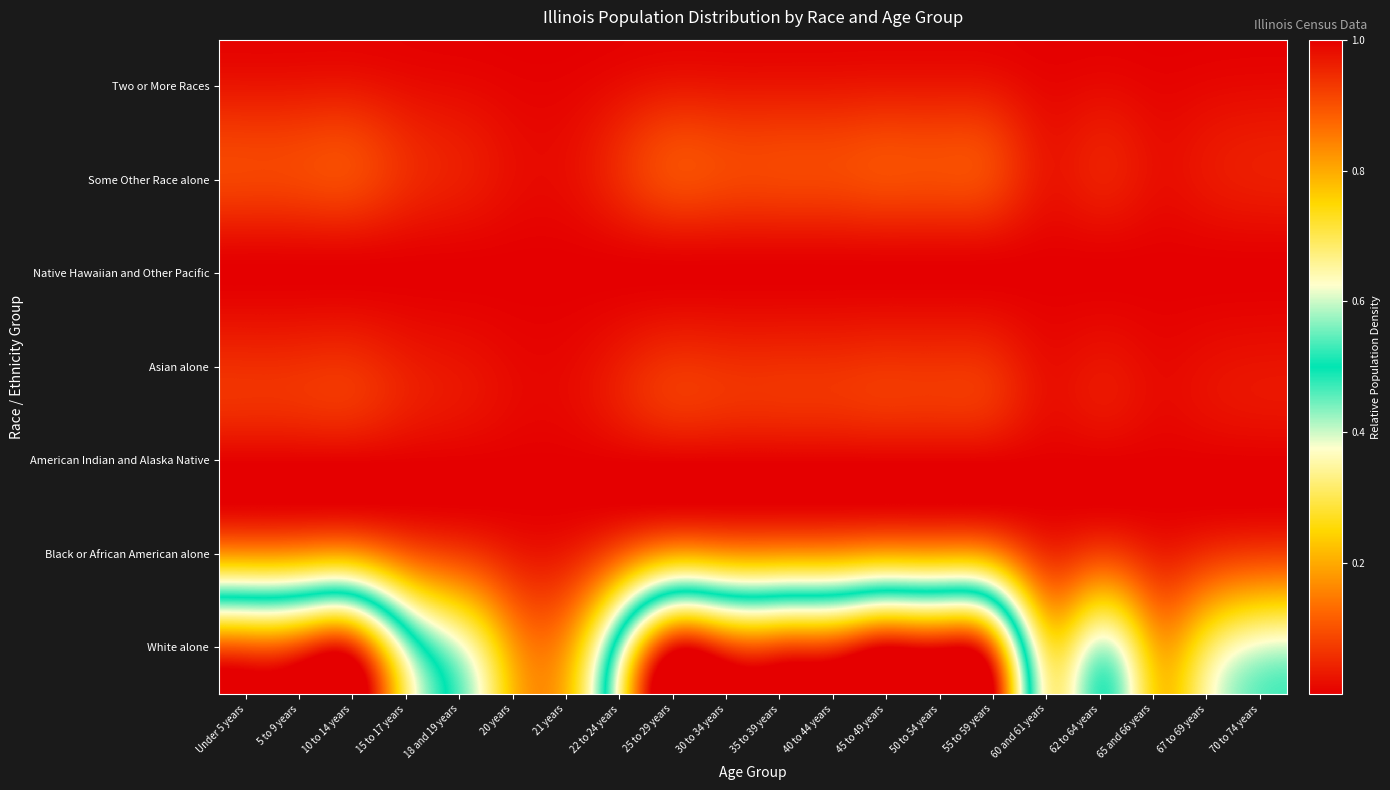

How many data points does each series have?

20